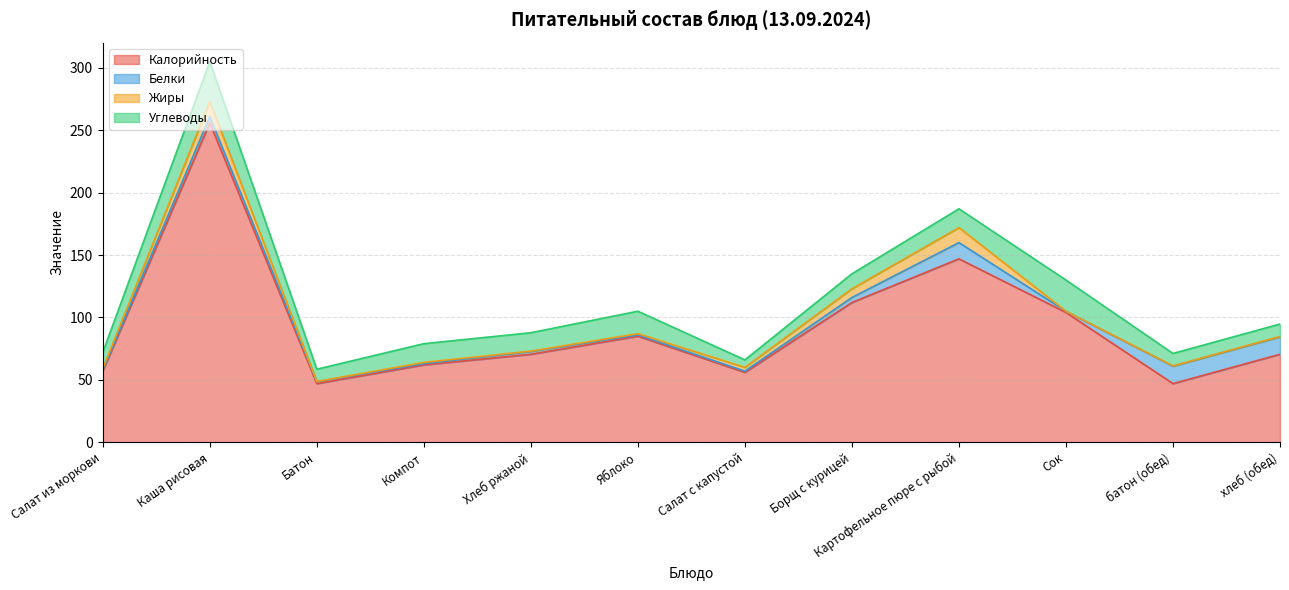

What are all the series names shown in the legend?

Калорийность, Белки, Жиры, Углеводы